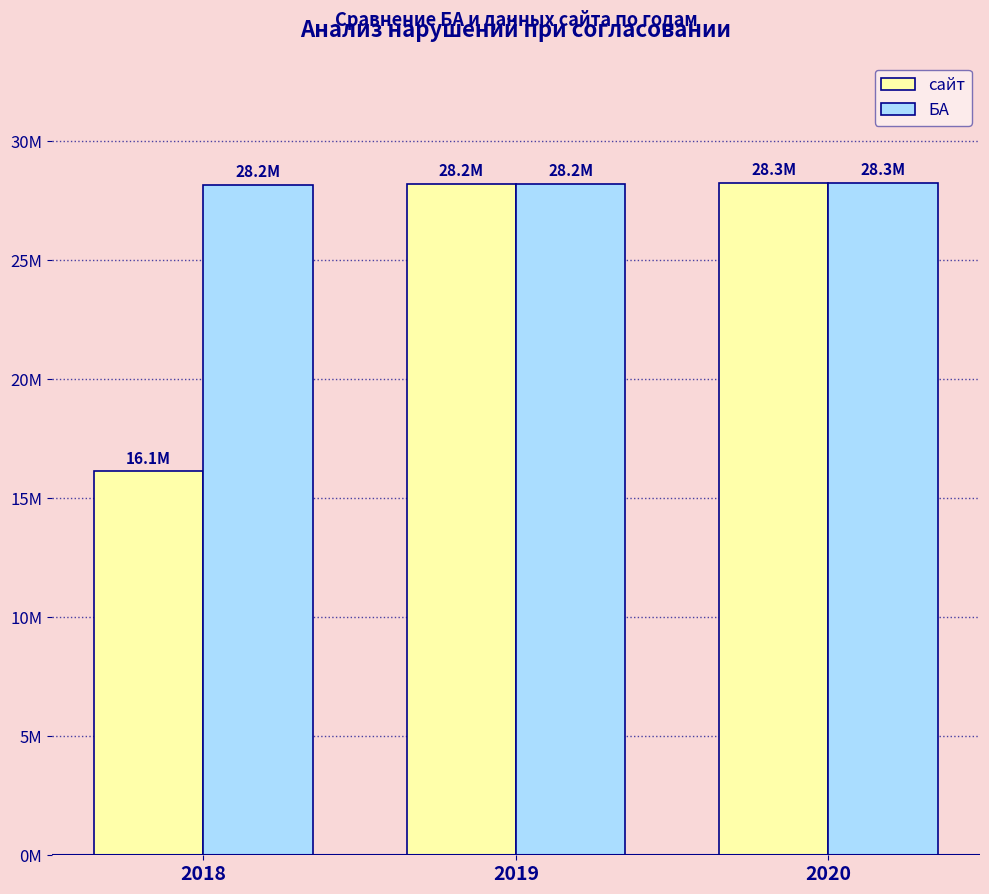

Are the bars horizontal?

No